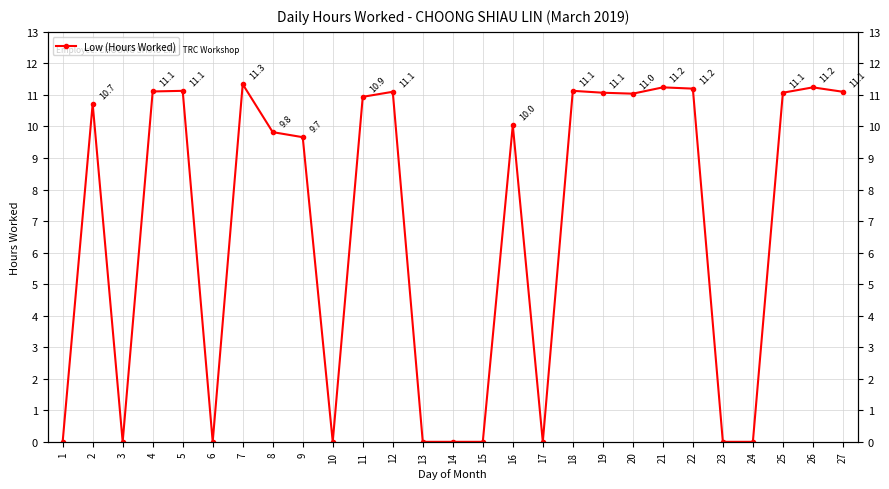

List the labels in order of value, smallest first.

1, 3, 6, 10, 13, 14, 15, 17, 23, 24, 9, 8, 16, 2, 11, 20, 19, 25, 12, 27, 4, 5, 18, 22, 21, 26, 7